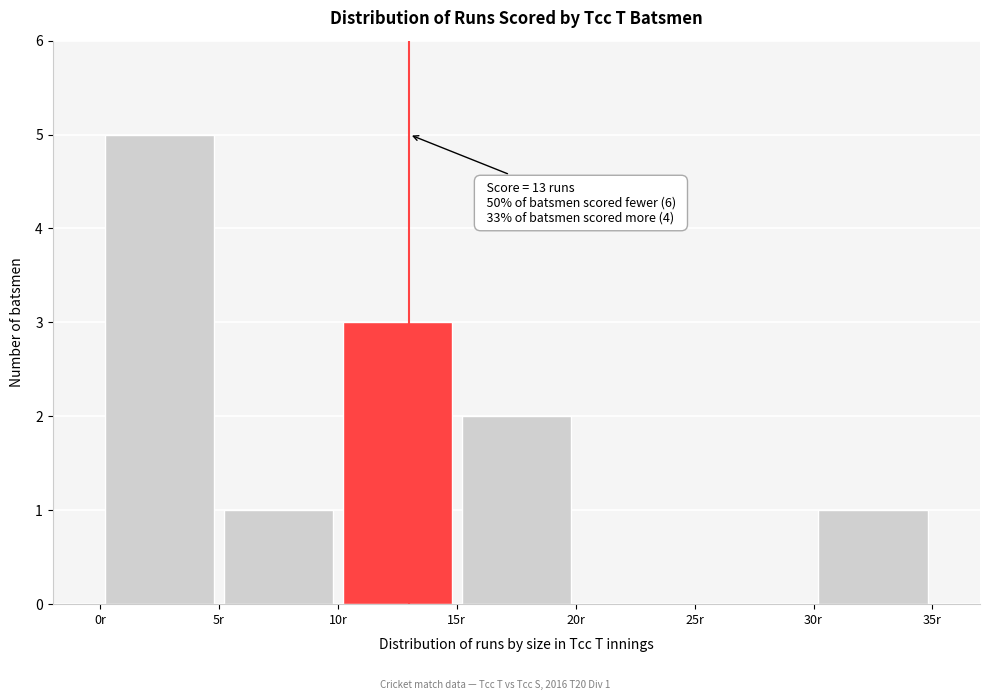

Which range on the x-axis has the tallest bar?

0 to 5